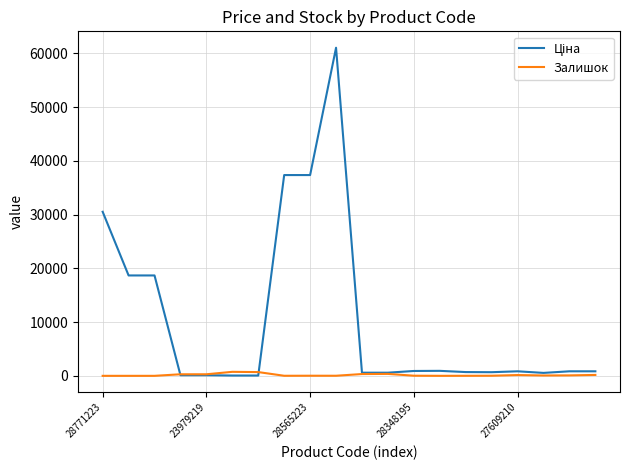

Does the chart display data point markers on the line(s)?

No